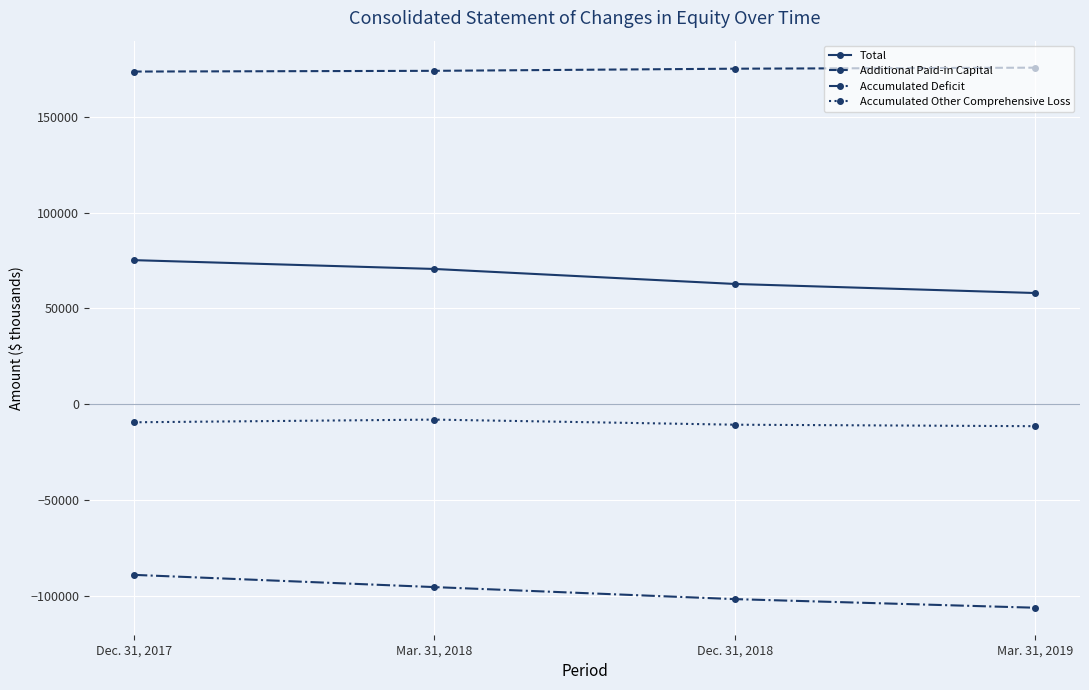

Count the Accumulated Other Comprehensive Loss values in the range -10748 to -8082.

3